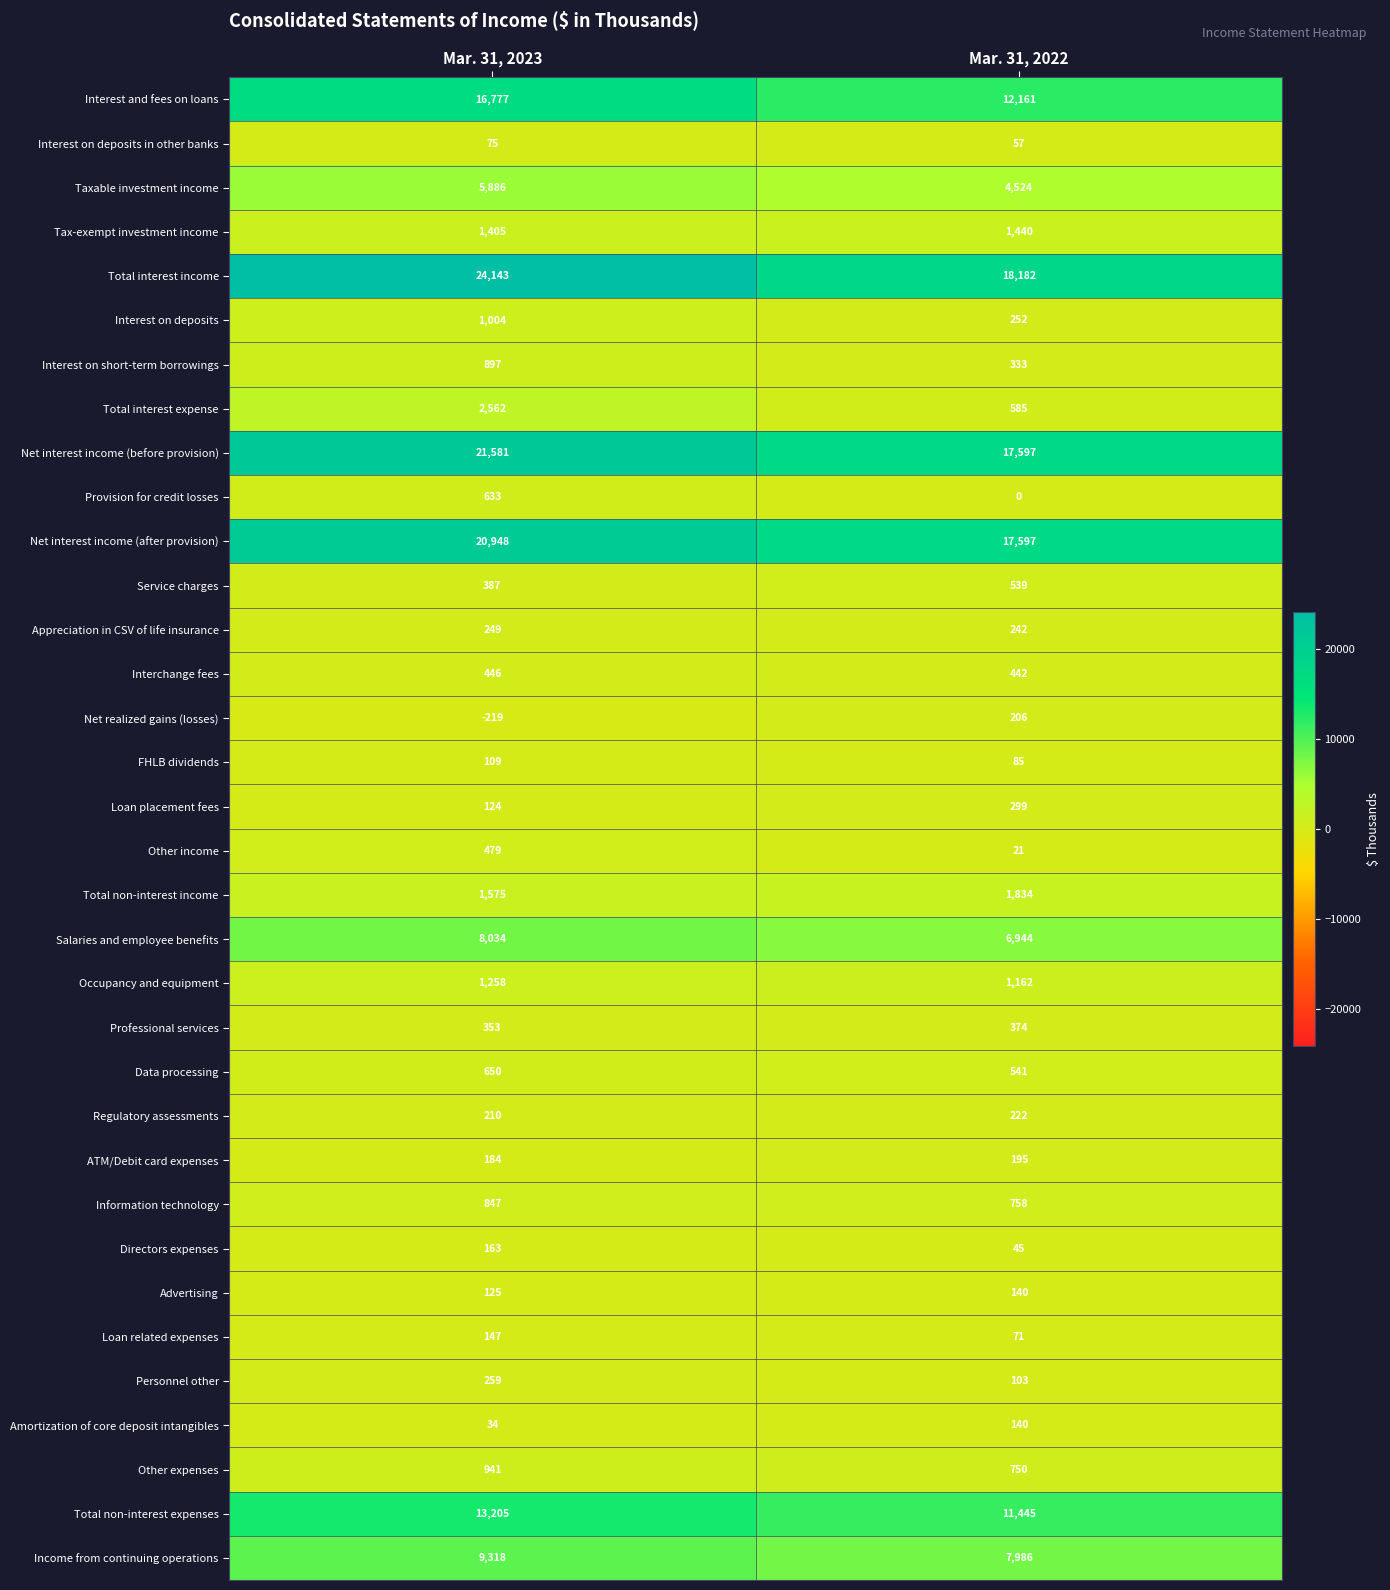

What is the total value across all series at Mar. 31, 2023?

134789